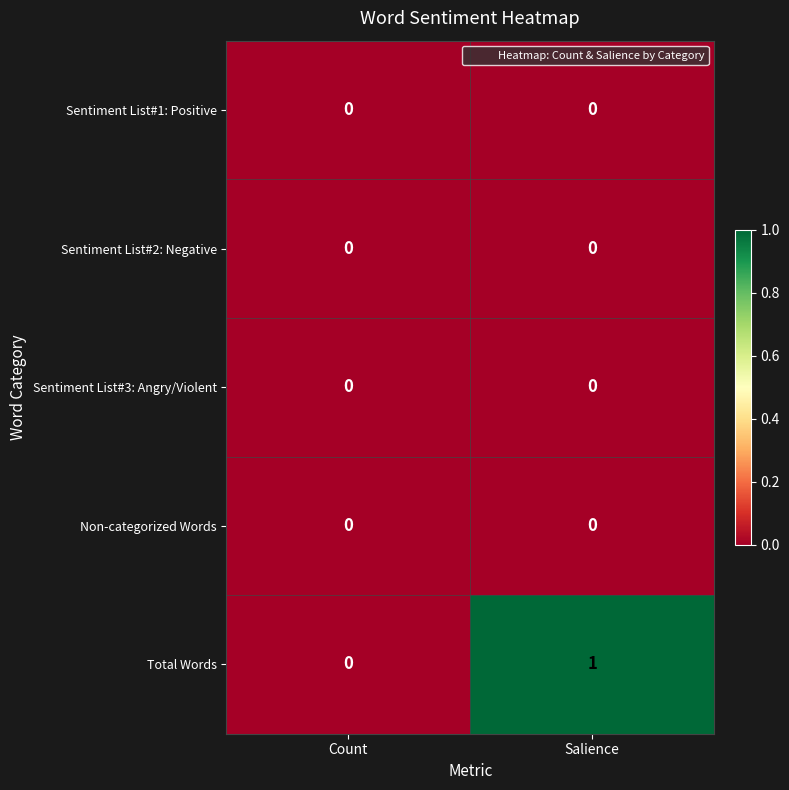

How many distinct data groups are displayed?

5